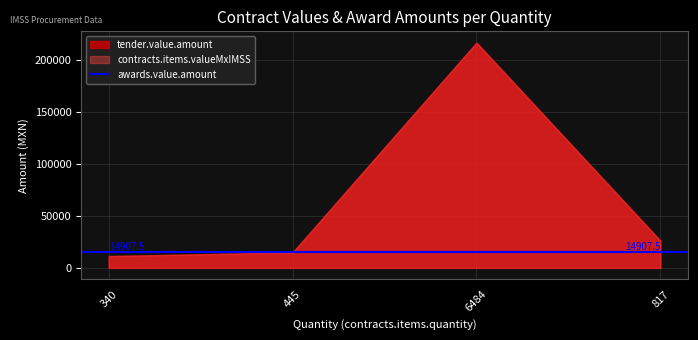

What is the smallest value displayed?

11390.0